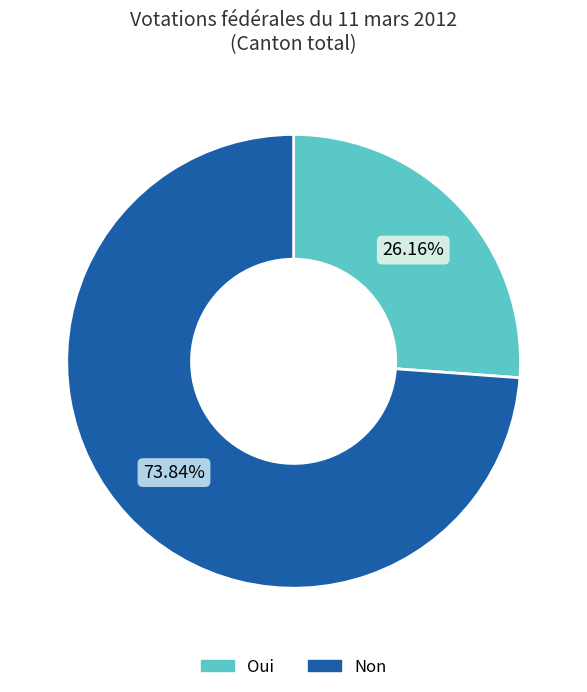

To the nearest percent, what is the difference between the Oui and Non slice percentages?

48%